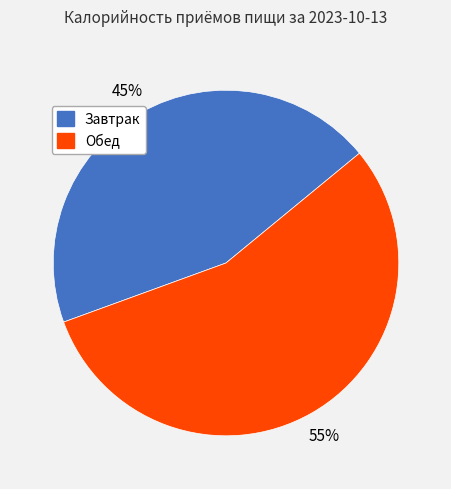

To the nearest percent, what is the average slice percentage?

50%